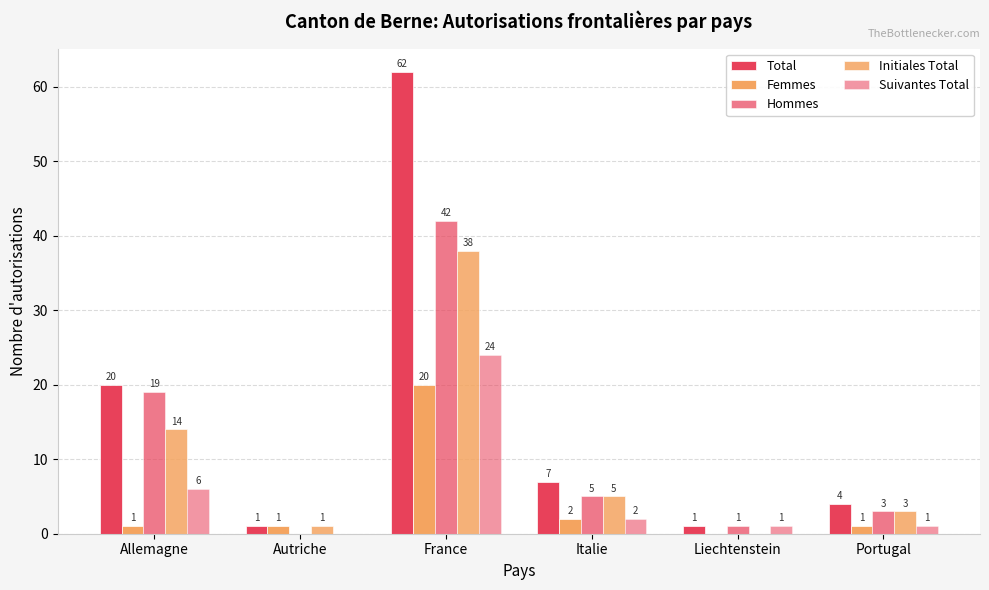

At which category is the sum across all series the highest?

France